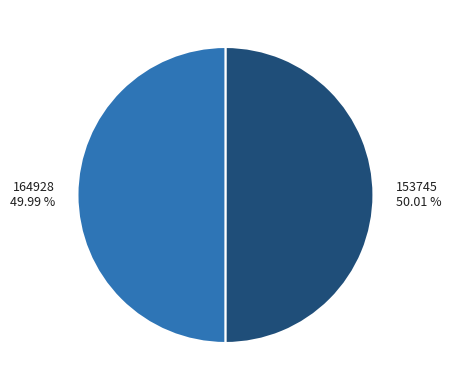

What is the total percentage of 164928 and 153745?

100.0%